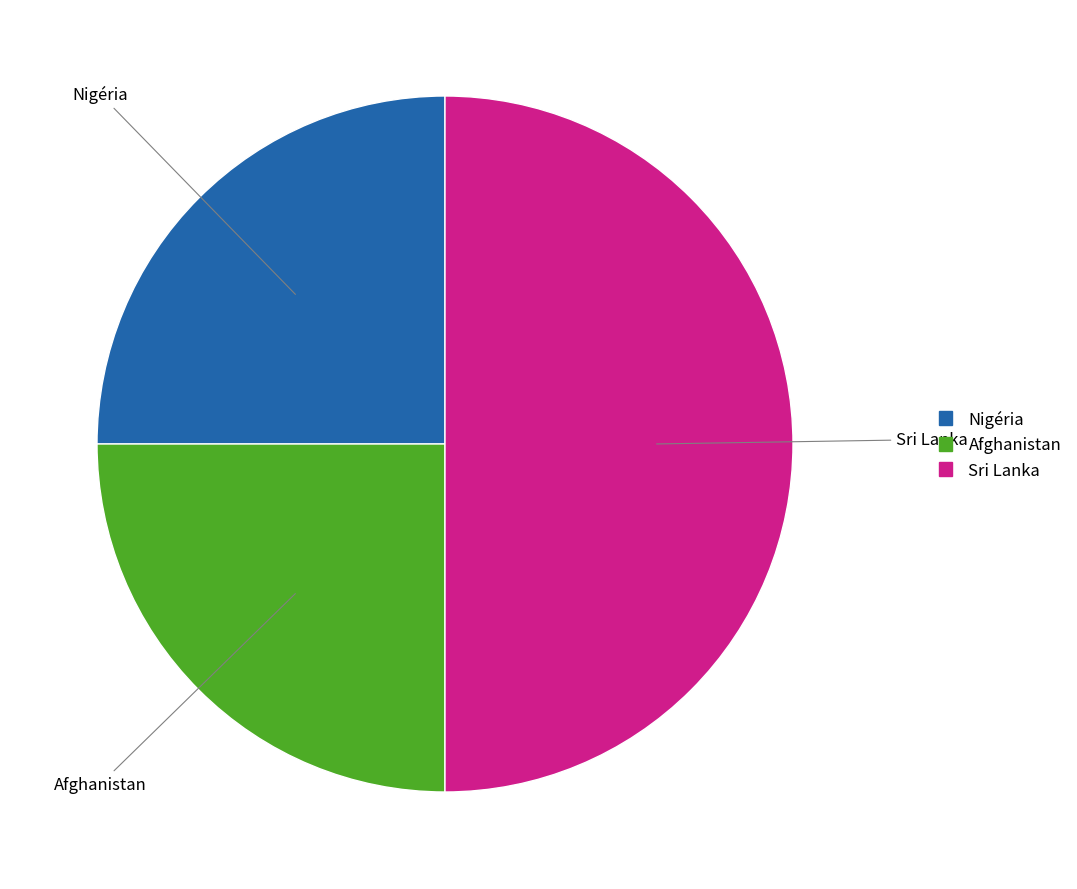

Do Sri Lanka and Afghanistan together represent more than half of the pie?

Yes